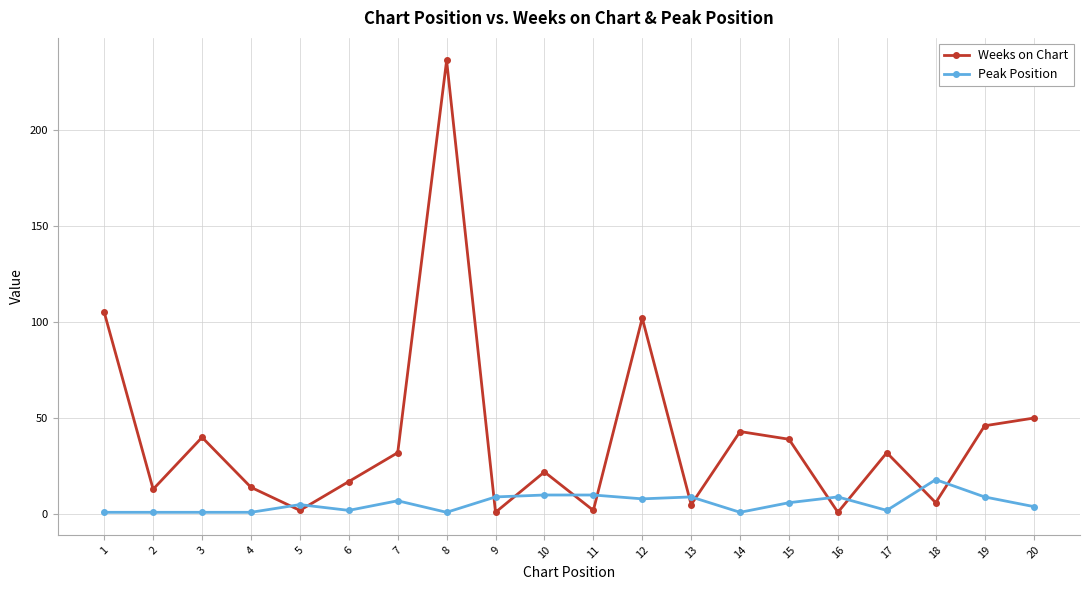

At which label is Weeks on Chart closest to 118?

1